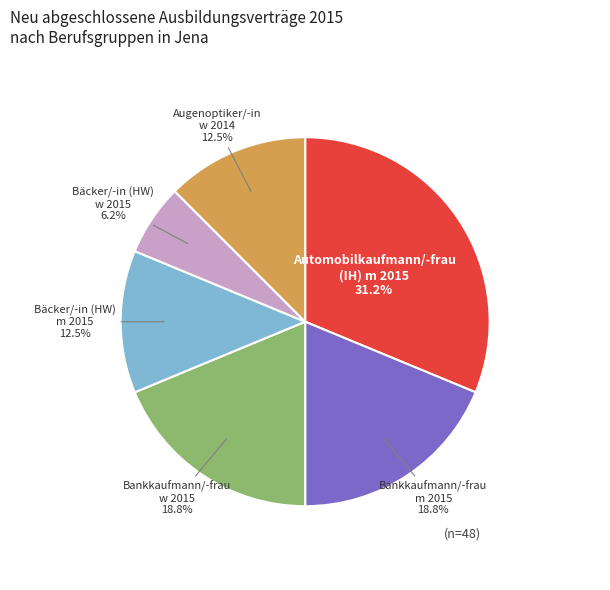

Which category has the smallest portion of the pie?

Bäcker/-in (HW) w 2015